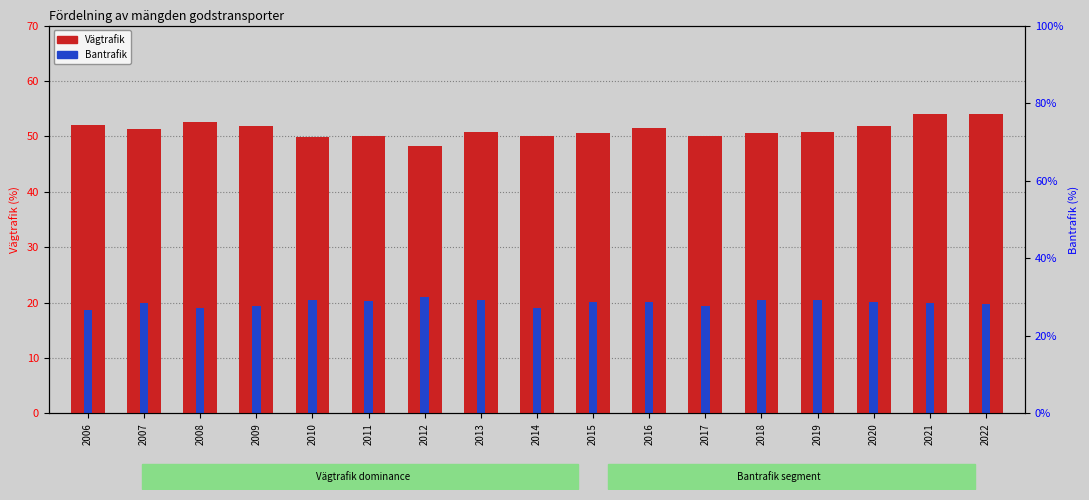

What is the approximate value of Bantrafik at 2022?

19.8